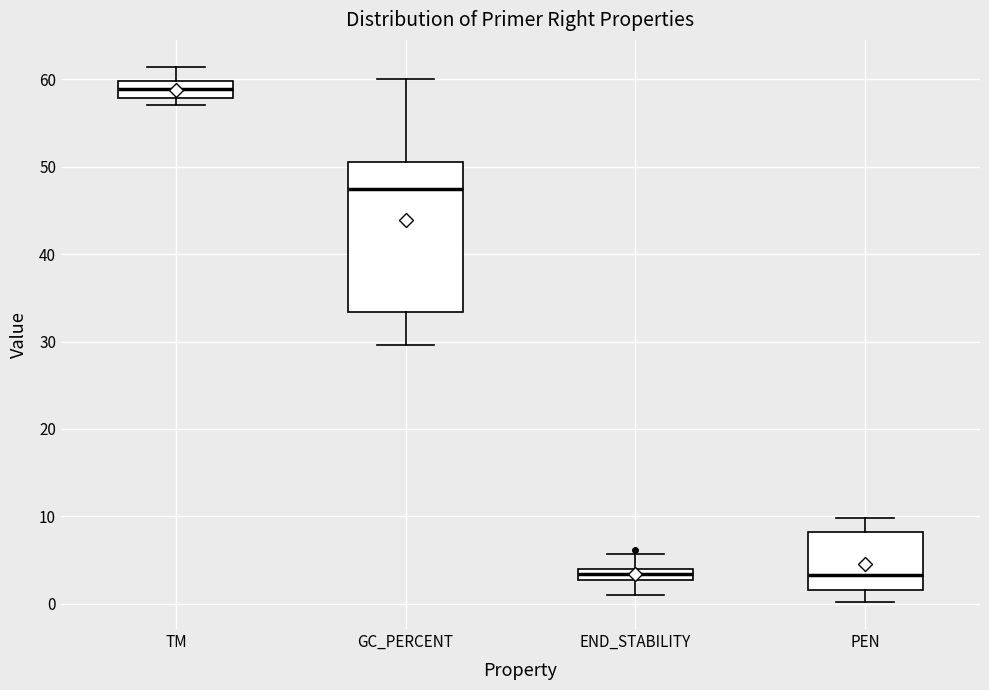

Where does the lower whisker of the box for END_STABILITY end on the y-axis? The values are not printed on the chart, so give them approximately, as read against the axis.

1